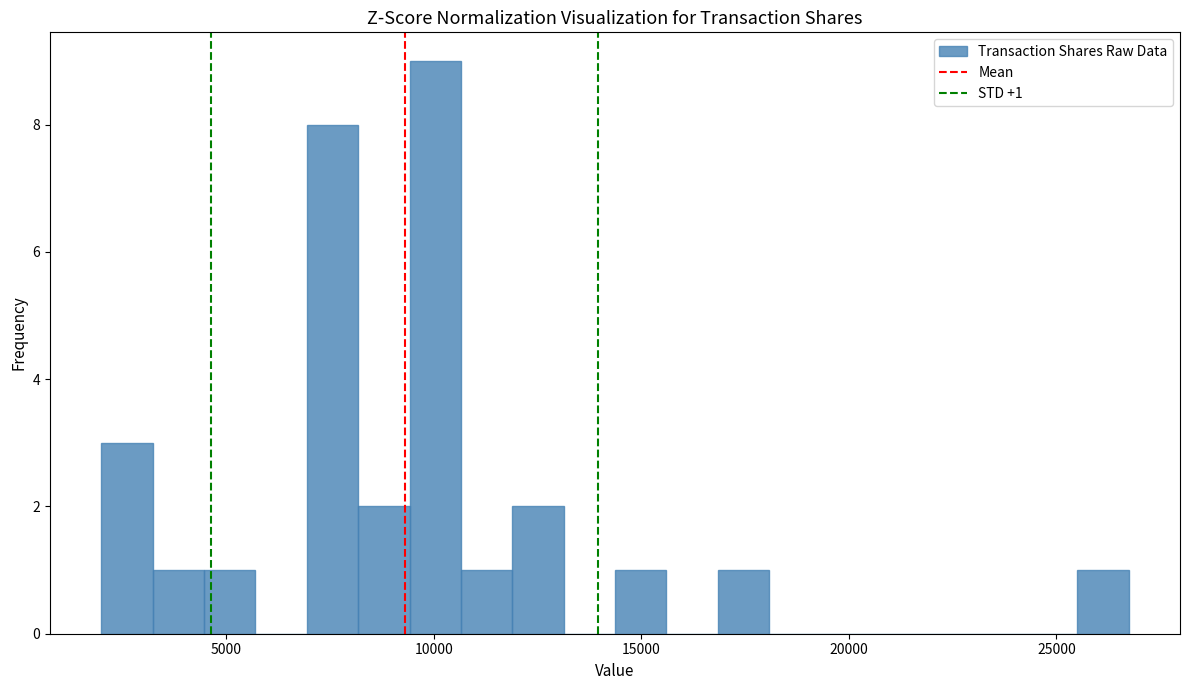

Read against the x-axis, roughly where is the centre of the tallest bar?

10000